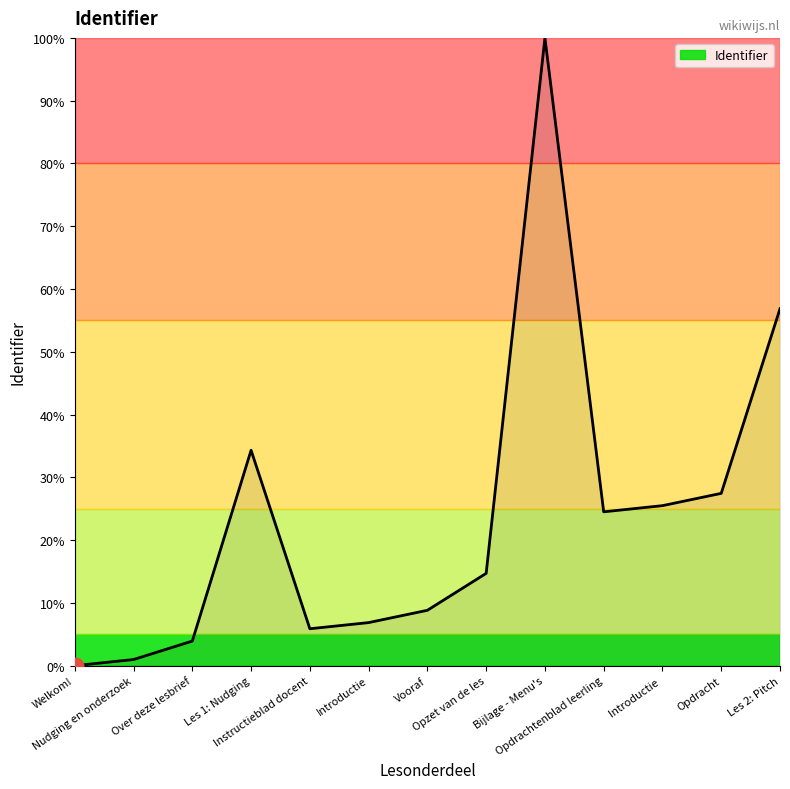

Reading left to right, list all the values displayed in this chart.

0.0	1.0	3.9	34.3	5.9	6.9	8.8	14.7	100.0	24.5	25.5	27.5	56.9